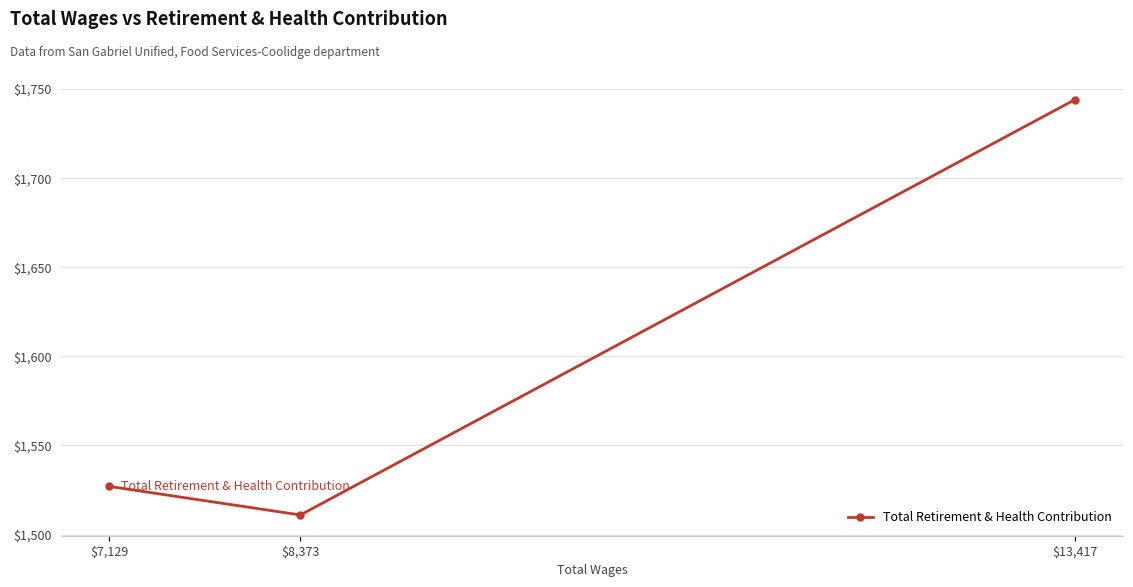

Rank the categories by value from lowest to highest.

$8,373, $7,129, $13,417